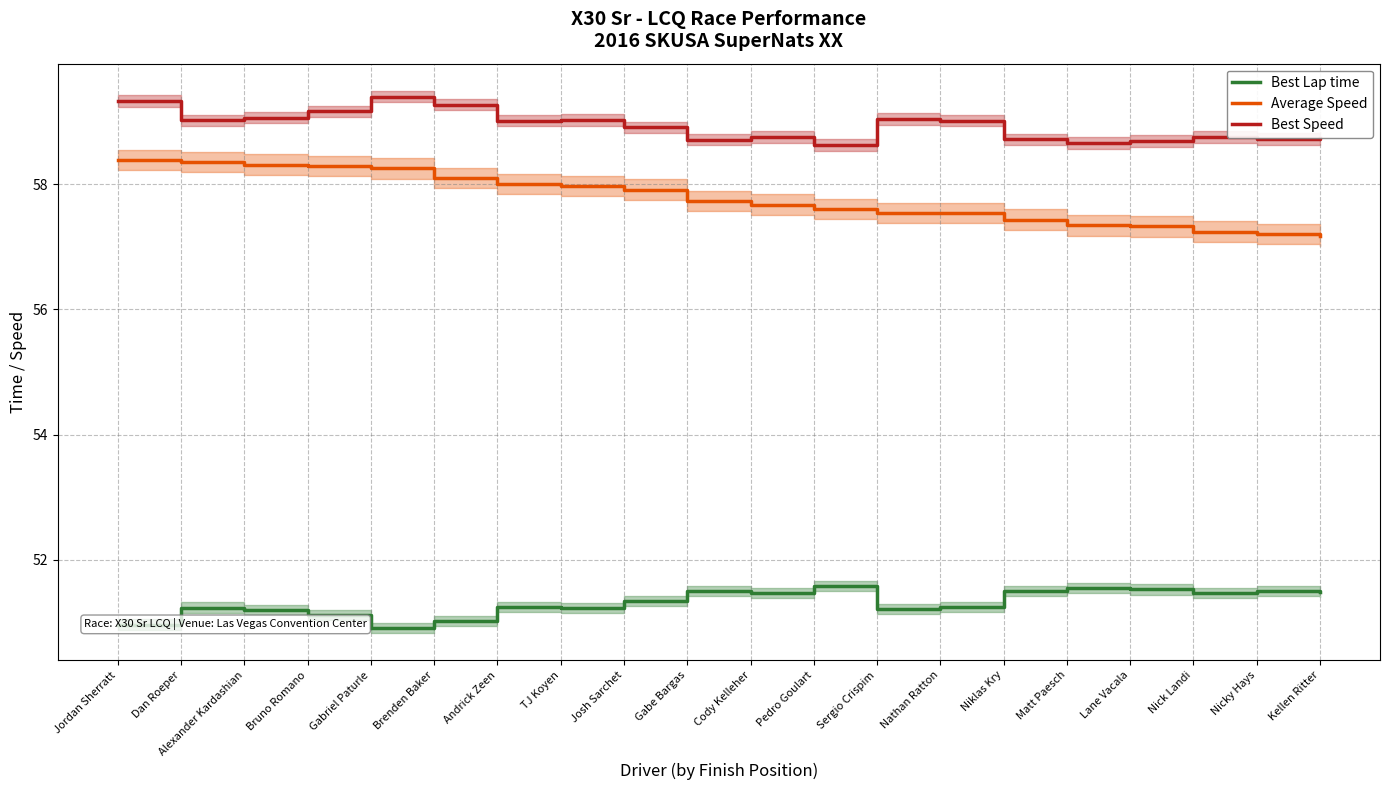

Reading right to left, list all the values displayed in this chart.

Best Lap time: 51.5	51.5	51.5	51.5	51.5	51.5	51.2	51.2	51.6	51.5	51.5	51.3	51.2	51.2	51.0	50.9	51.1	51.2	51.2	51.0
Average Speed: 57.2	57.2	57.2	57.3	57.3	57.4	57.5	57.5	57.6	57.7	57.7	57.9	58.0	58.0	58.1	58.3	58.3	58.3	58.4	58.4
Best Speed: 58.7	58.7	58.8	58.7	58.7	58.7	59.0	59.0	58.6	58.8	58.7	58.9	59.0	59.0	59.3	59.4	59.2	59.1	59.0	59.3